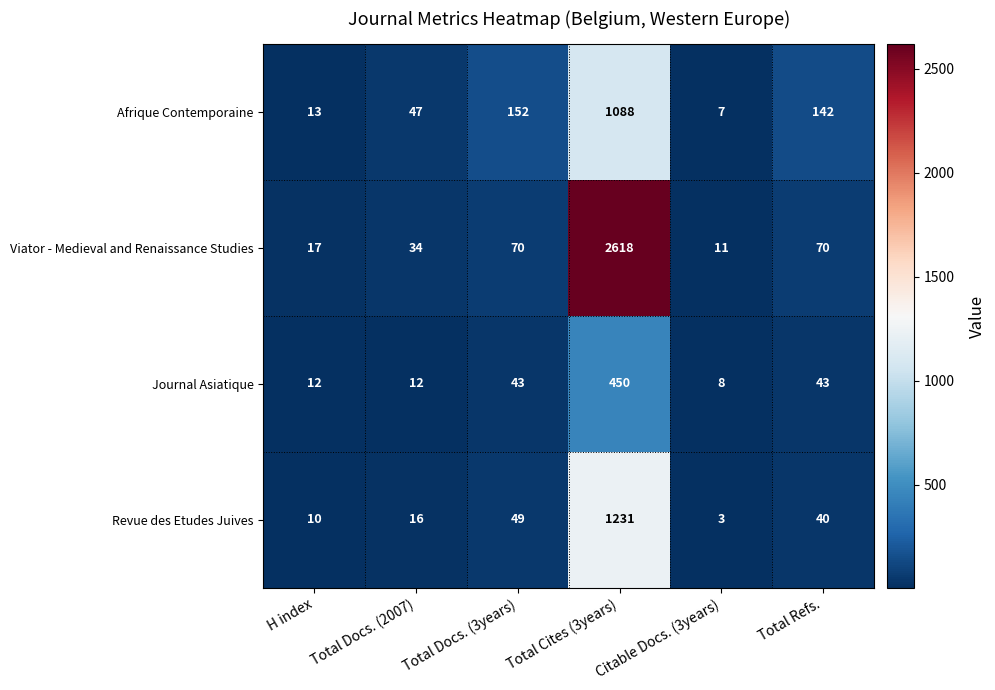

What is the maximum value shown in the chart?

2618